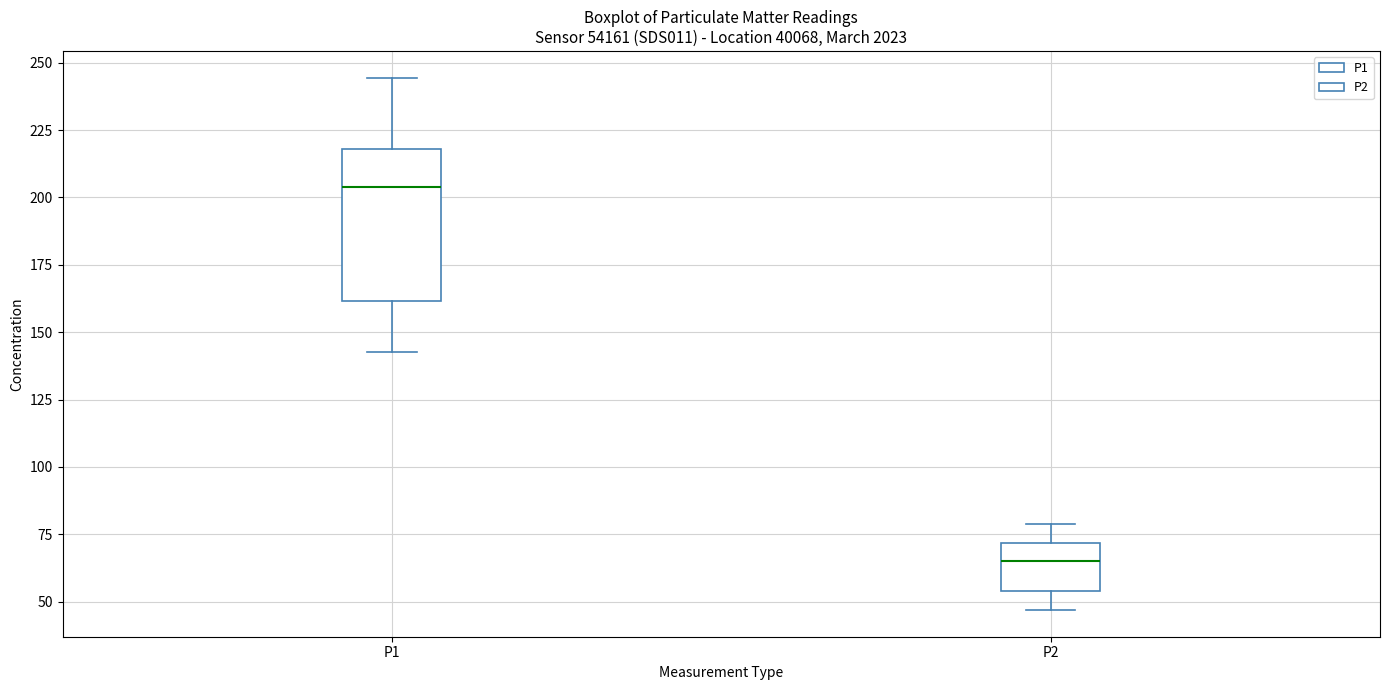

Which box has the highest median line?

P1